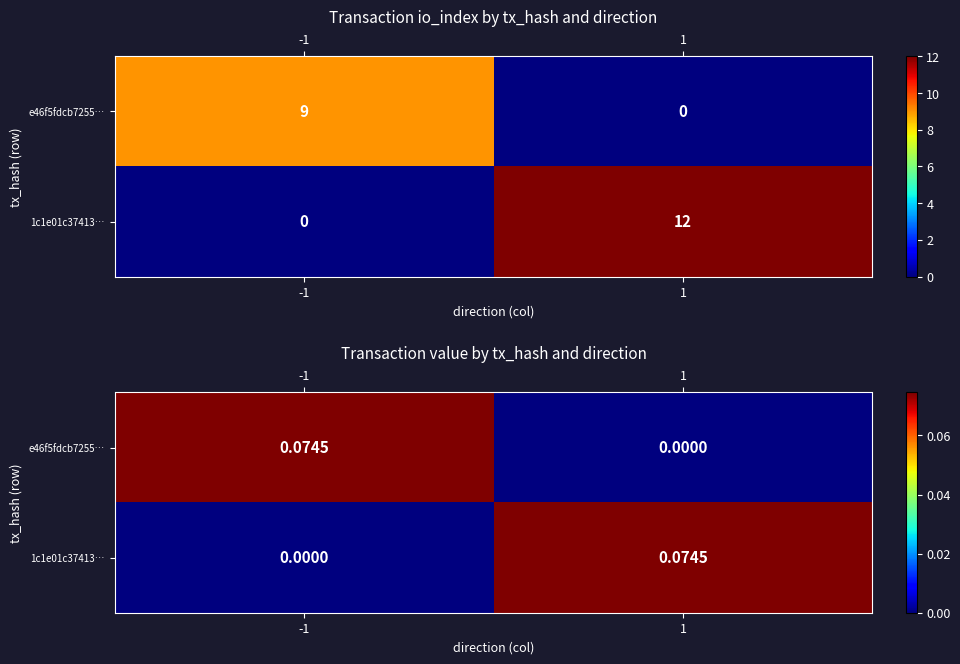

What is the difference between the maximum and minimum values in the 1c1e01c37413… series?

0.1